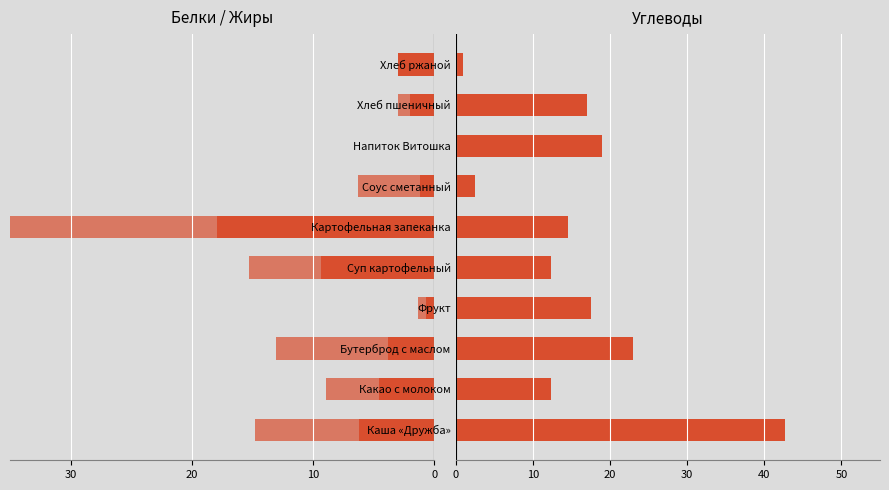

The Углеводы series shows 9.7 at Бутерброд с маслом. True or false?

False